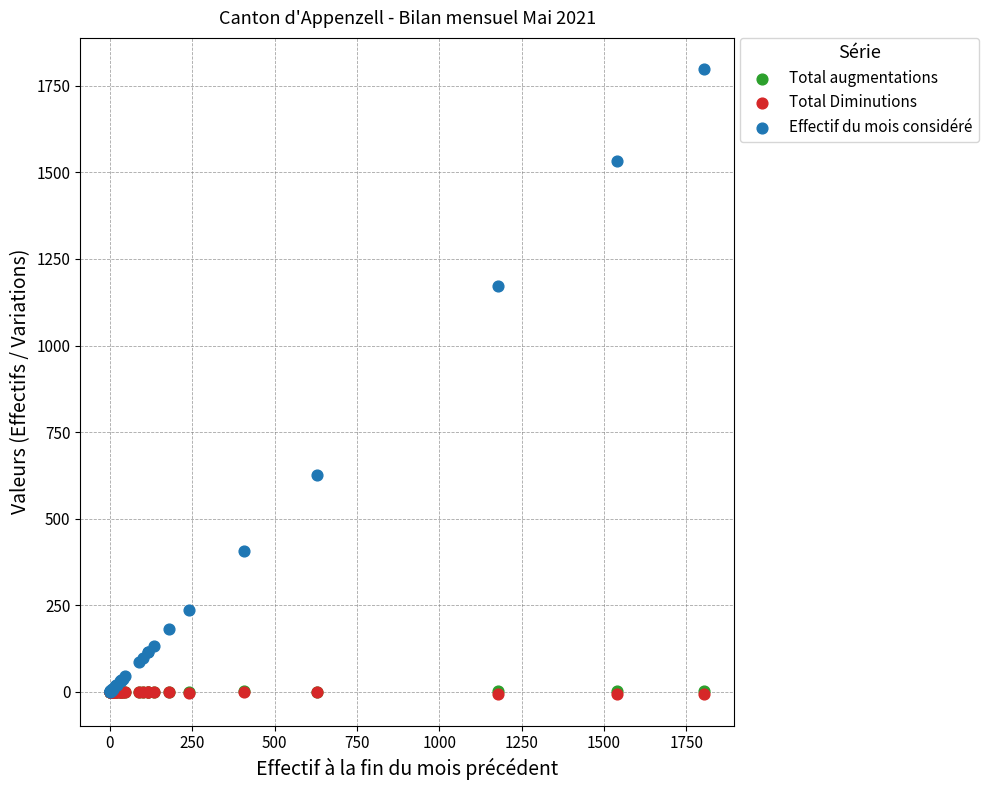

Which series contains the highest Y value?

Effectif du mois considéré